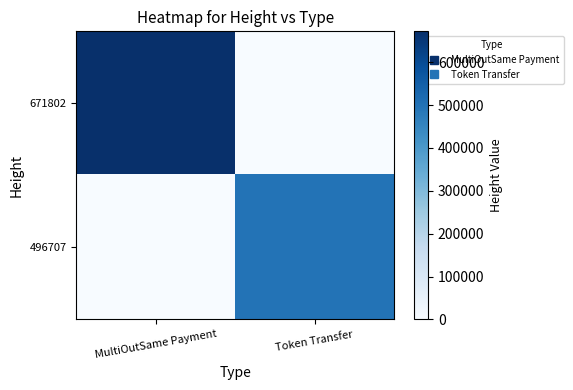

What is the total value across all series at MultiOutSame Payment?

671802